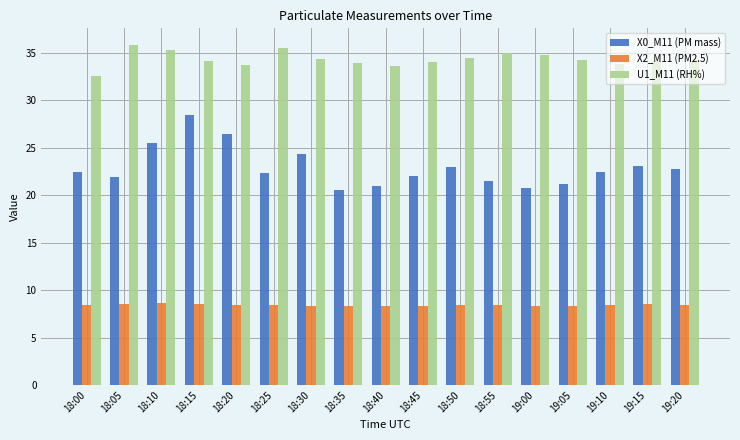

Is the value of U1_M11 (RH%) at 19:20 greater than the value of X2_M11 (PM2.5) at 18:45?

Yes